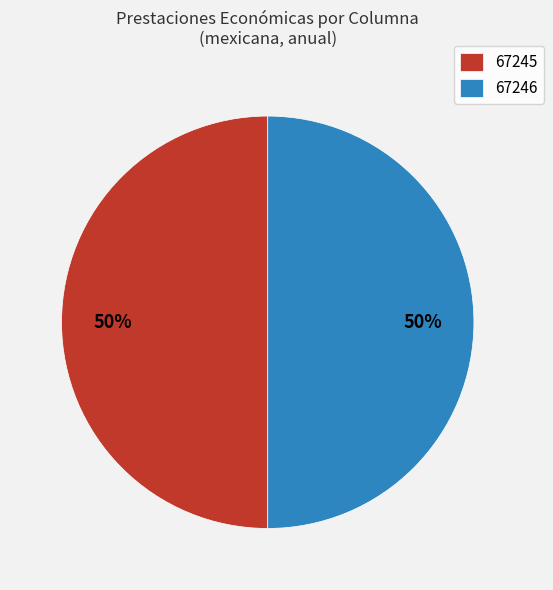

To the nearest percent, what portion does 67245 represent?

50%